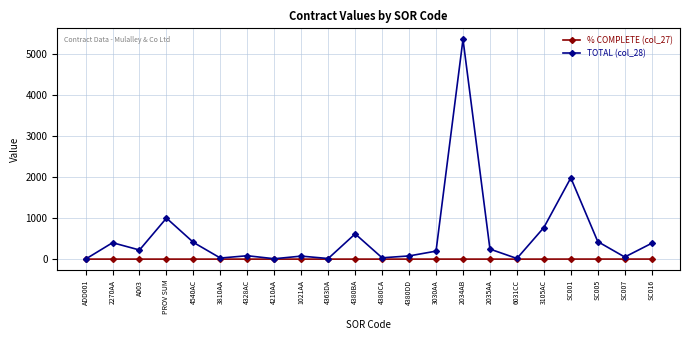

How many distinct data groups are displayed?

2